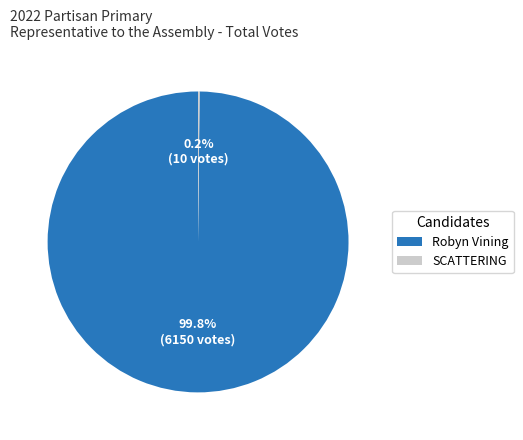

Does any single category account for the majority?

Yes